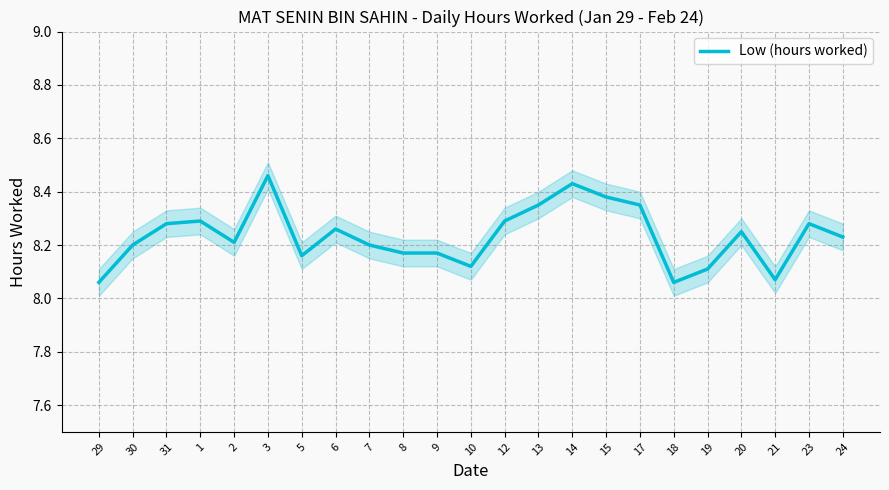

The value at 2 is 8.2. True or false?

True